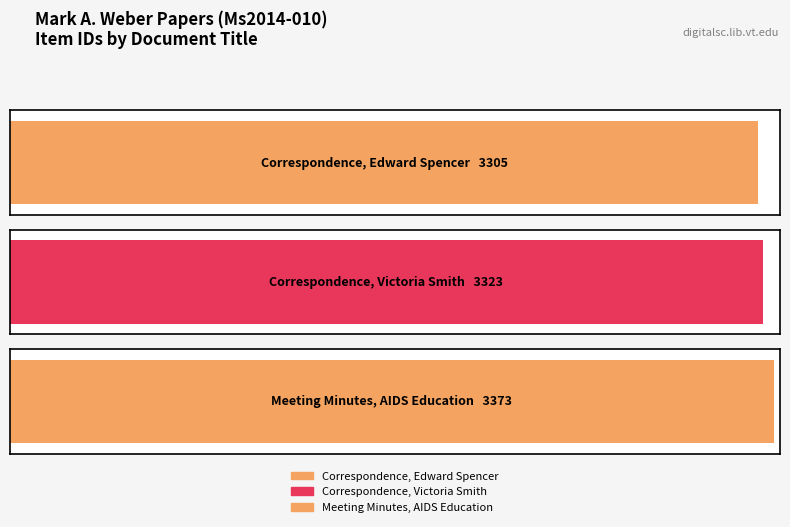

What is the maximum value shown in the chart?

3373